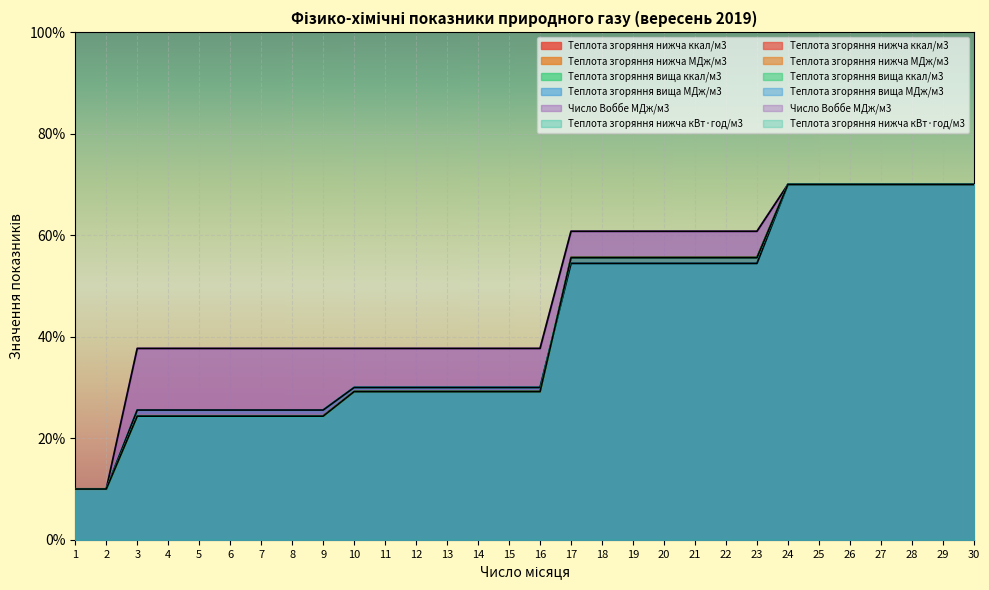

What is the average value of the Теплота згоряння нижча МДж/м3 series?

42.5